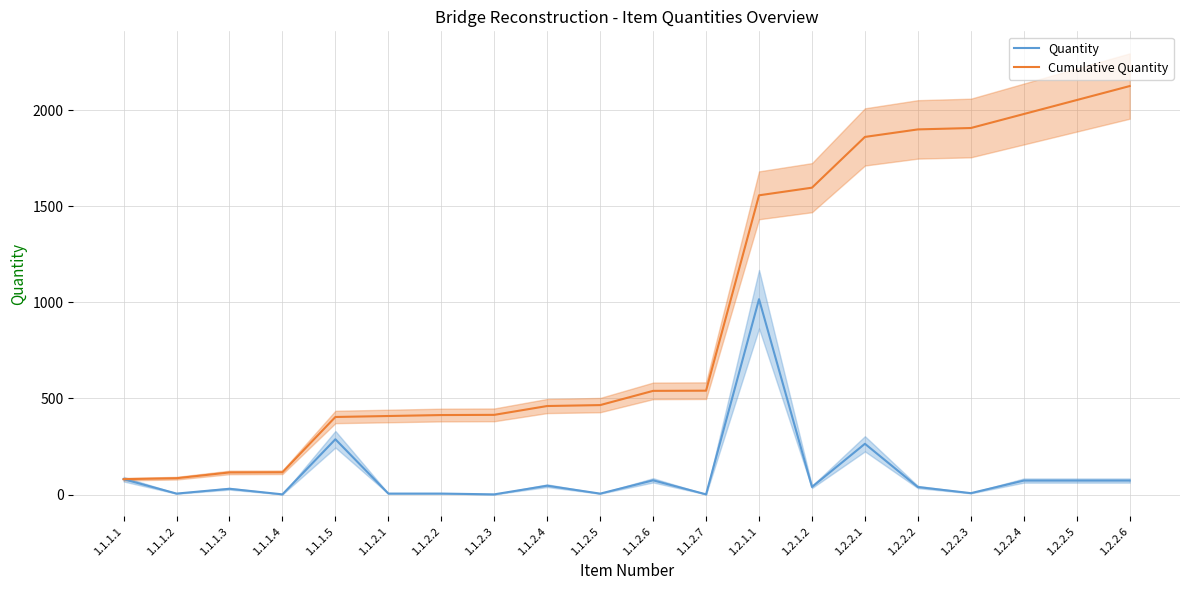

Which label corresponds to the smallest value in the chart?

1.1.1.4